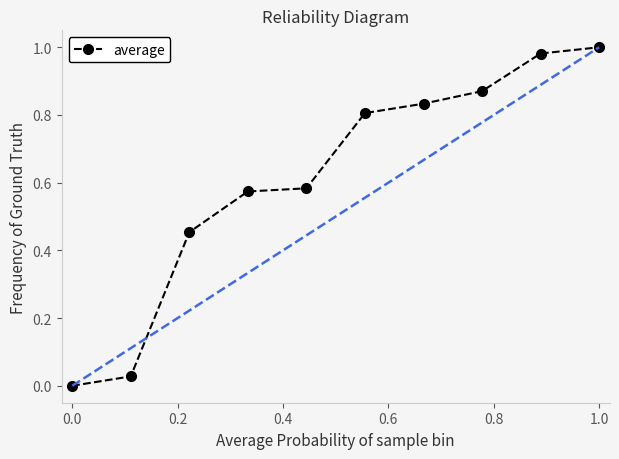

What is the average value?

0.6